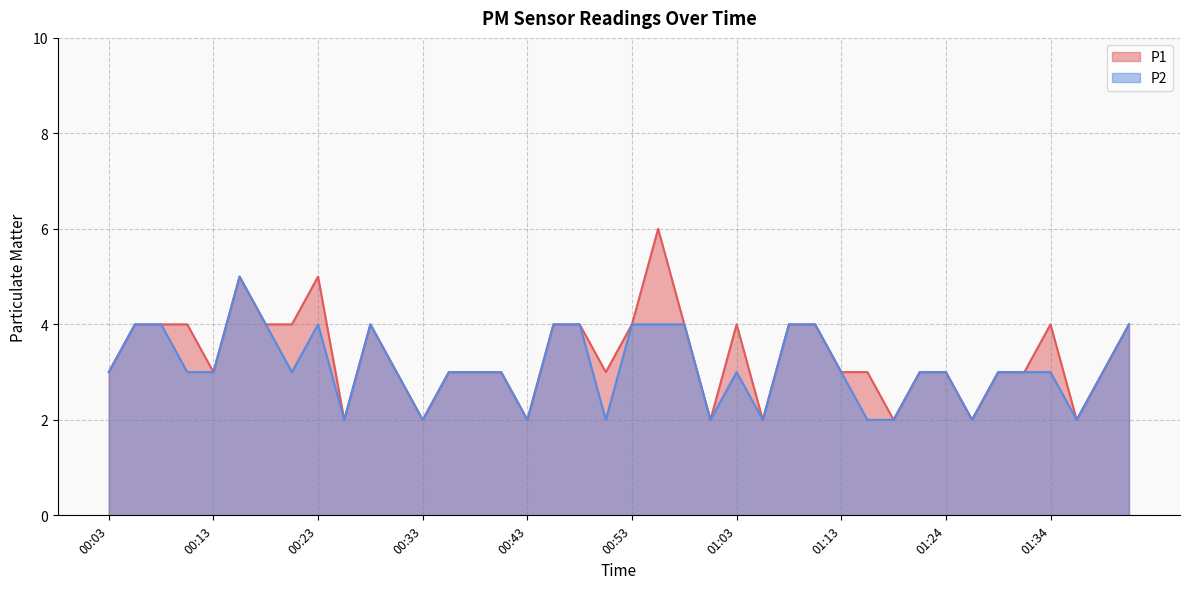

Reading left to right, transcribe all the data shown in this chart.

P1: 00:03=3	00:05=4	00:08=4	00:10=4	00:13=3	00:15=5	00:18=4	00:20=4	00:23=5	00:25=2	00:28=4	00:30=3	00:33=2	00:35=3	00:38=3	00:40=3	00:43=2	00:45=4	00:48=4	00:50=3	00:53=4	00:55=6	00:58=4	01:00=2	01:03=4	01:05=2	01:08=4	01:11=4	01:13=3	01:16=3	01:18=2	01:21=3	01:24=3	01:27=2	01:29=3	01:32=3	01:34=4	01:37=2	01:39=3	01:42=4
P2: 00:03=3	00:05=4	00:08=4	00:10=3	00:13=3	00:15=5	00:18=4	00:20=3	00:23=4	00:25=2	00:28=4	00:30=3	00:33=2	00:35=3	00:38=3	00:40=3	00:43=2	00:45=4	00:48=4	00:50=2	00:53=4	00:55=4	00:58=4	01:00=2	01:03=3	01:05=2	01:08=4	01:11=4	01:13=3	01:16=2	01:18=2	01:21=3	01:24=3	01:27=2	01:29=3	01:32=3	01:34=3	01:37=2	01:39=3	01:42=4